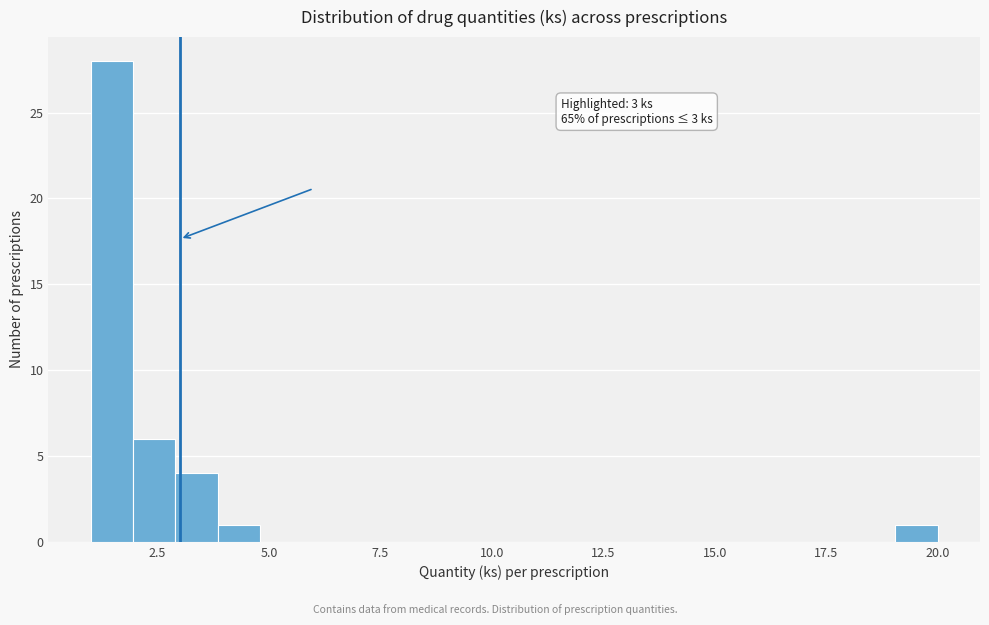

Read against the x-axis, roughly where is the centre of the tallest bar?

1.5